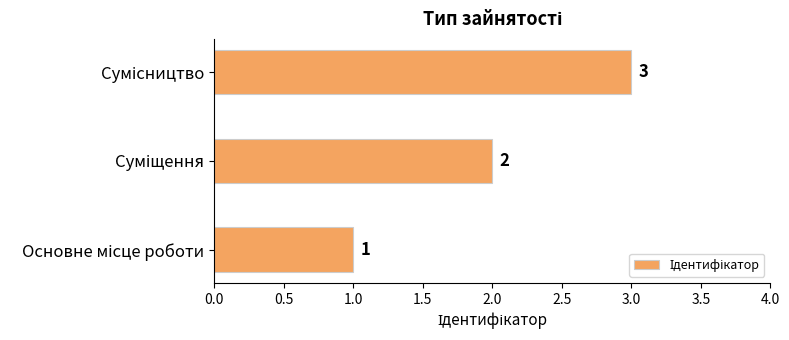

What is the smallest value displayed?

1